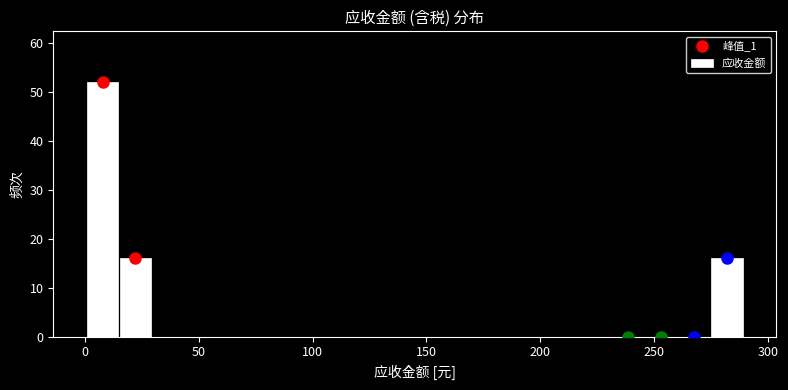

Around what value on the x-axis is the tallest bar? Give the approximate position of its centre, as read against the axis.

10